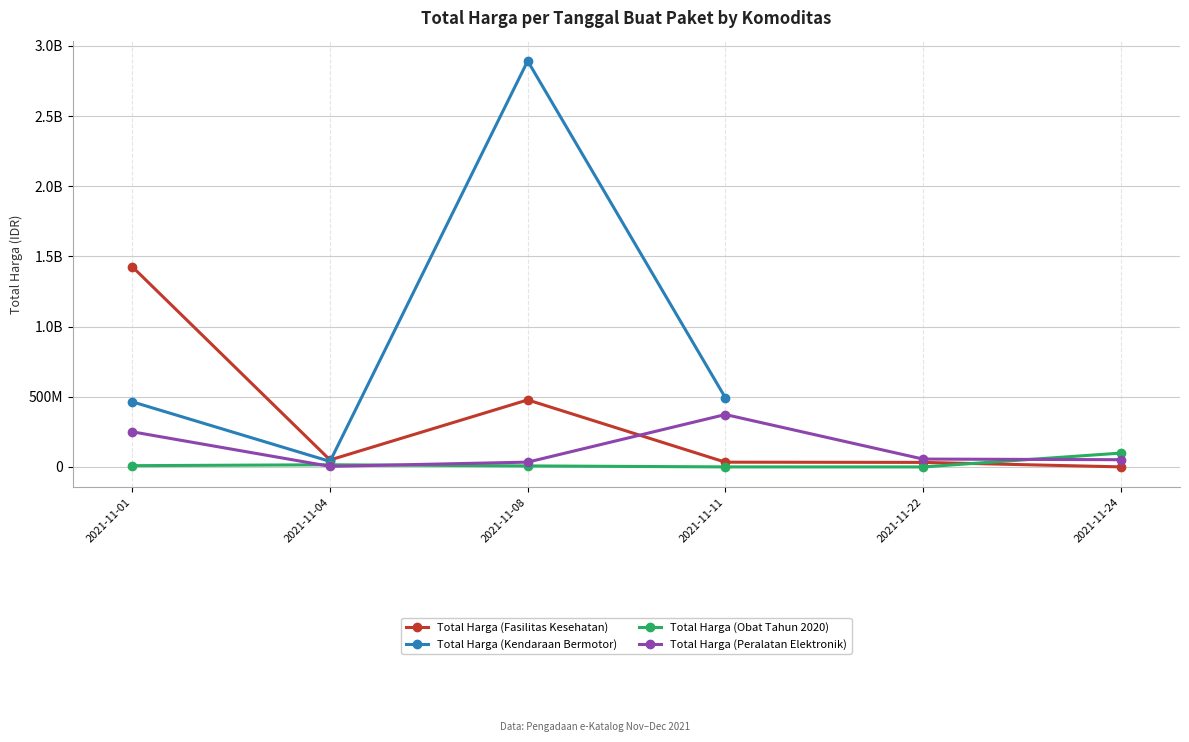

Between 2021-11-24 and 2021-11-22, which is larger?

2021-11-22